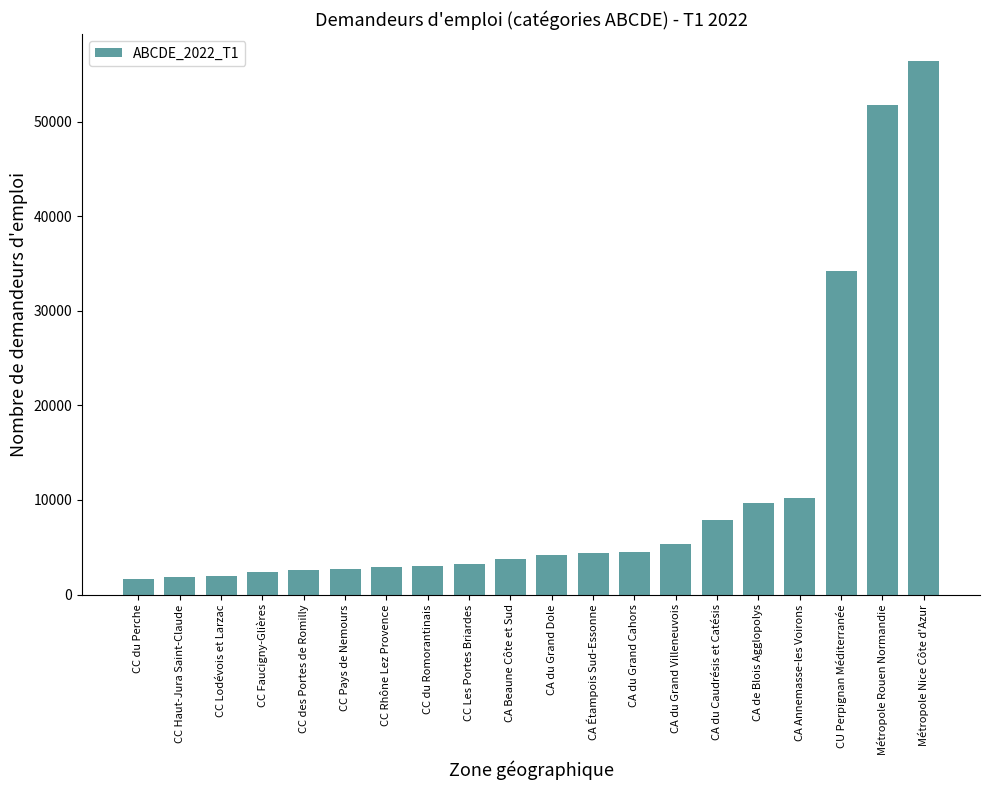

What is the sum of all values?

214541